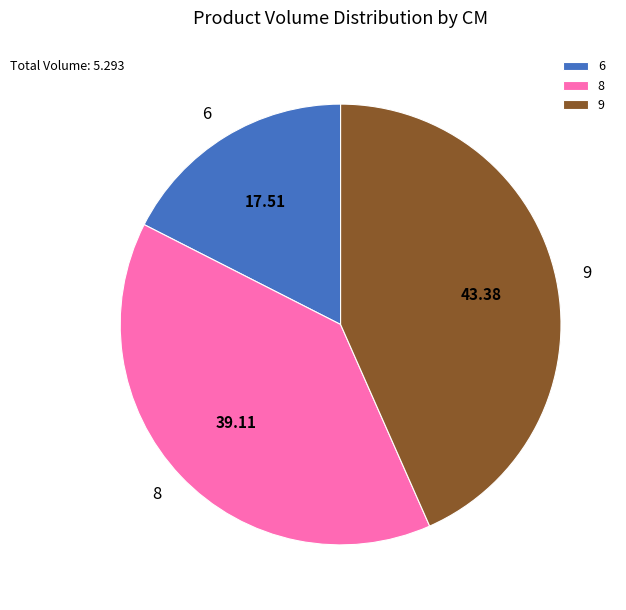

Rank the categories by value from lowest to highest.

6, 8, 9